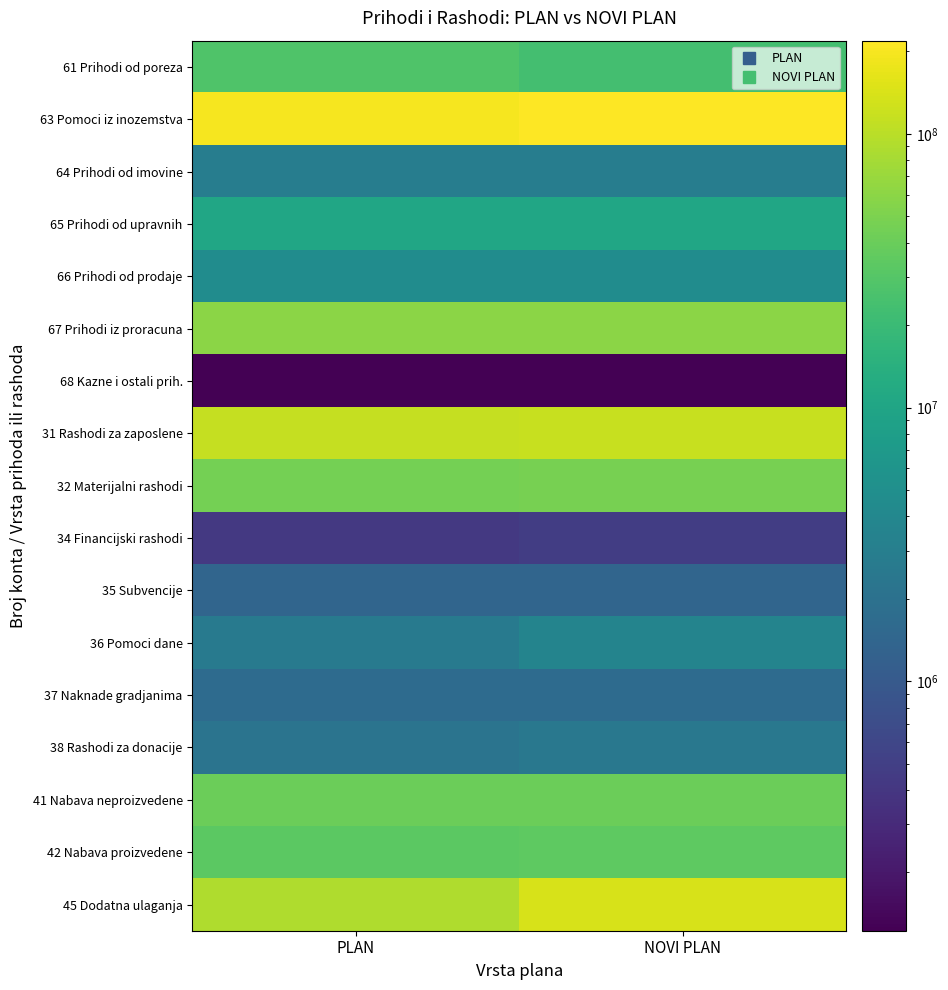

List the series in order of their peak value, lowest first.

68 Kazne i ostali prih., 34 Financijski rashodi, 35 Subvencije, 37 Naknade gradjanima, 38 Rashodi za donacije, 64 Prihodi od imovine, 36 Pomoci dane, 66 Prihodi od prodaje, 65 Prihodi od upravnih, 61 Prihodi od poreza, 42 Nabava proizvedene, 41 Nabava neproizvedene, 32 Materijalni rashodi, 67 Prihodi iz proracuna, 31 Rashodi za zaposlene, 45 Dodatna ulaganja, 63 Pomoci iz inozemstva